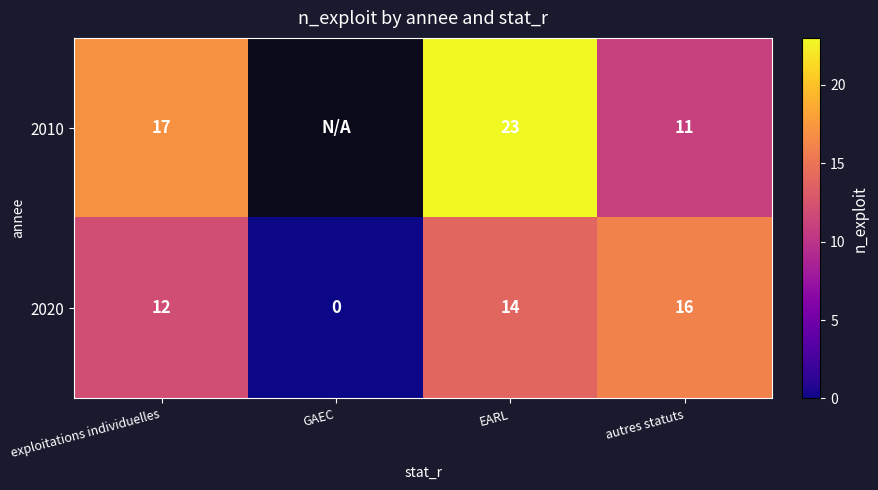

Which has a higher value, GAEC or autres statuts?

autres statuts